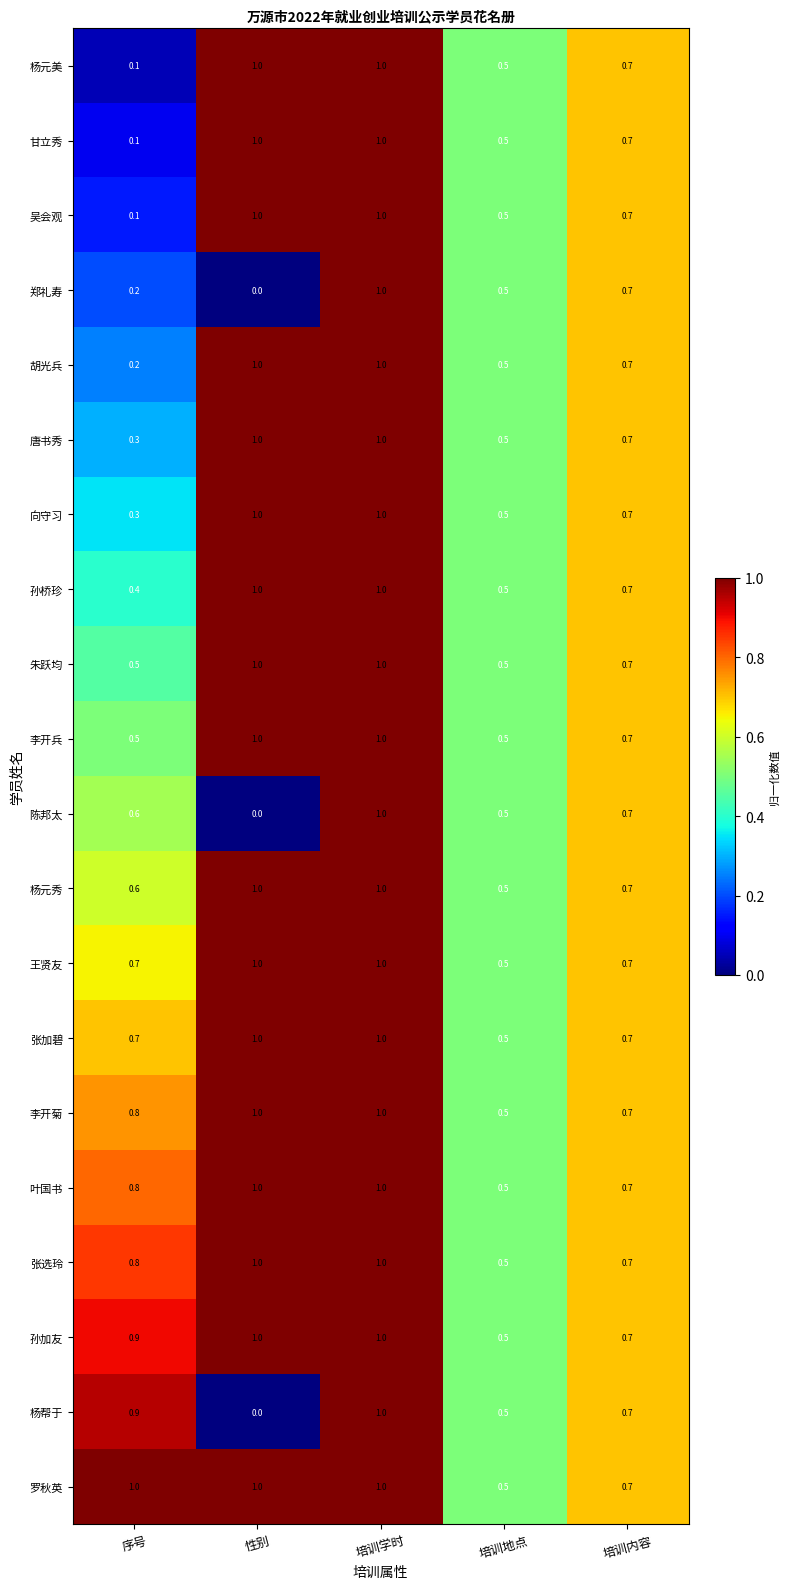

Is it true that 郑礼寿 equals 0.2 at 培训学时?

False